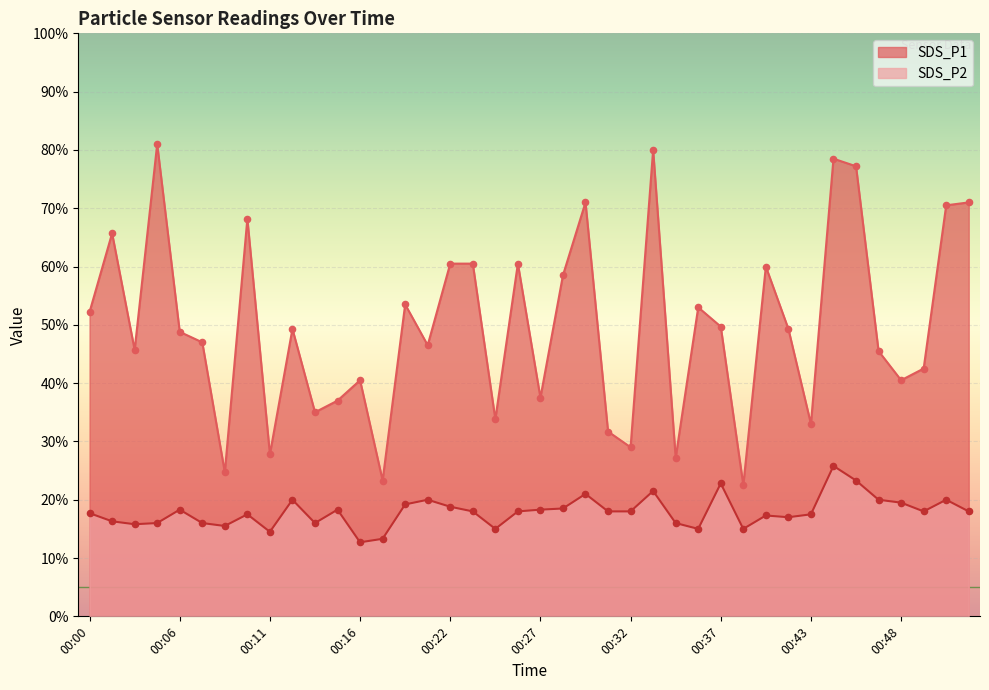

Which series has the largest total across all categories?

SDS_P1